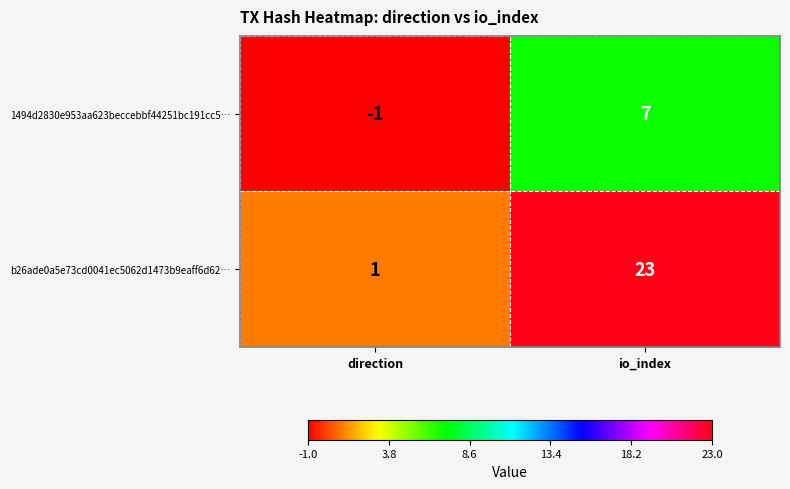

What is the sum of all b26ade0a5e73cd0041ec5062d1473b9eaff6d62… values?

24